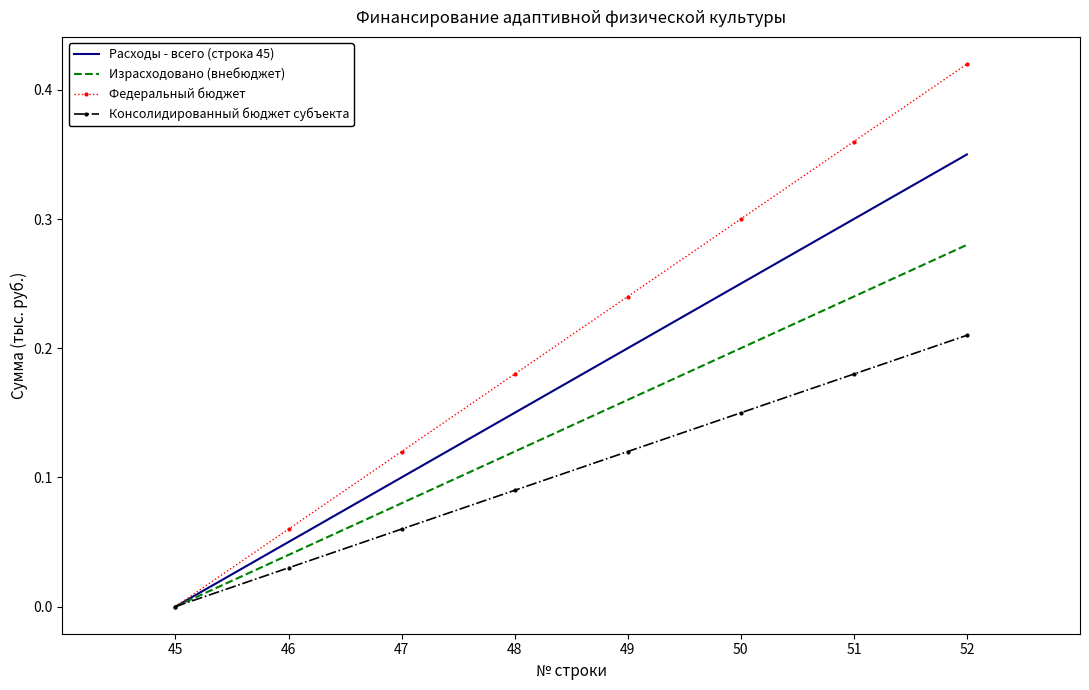

Which series has the widest spread of values?

Федеральный бюджет